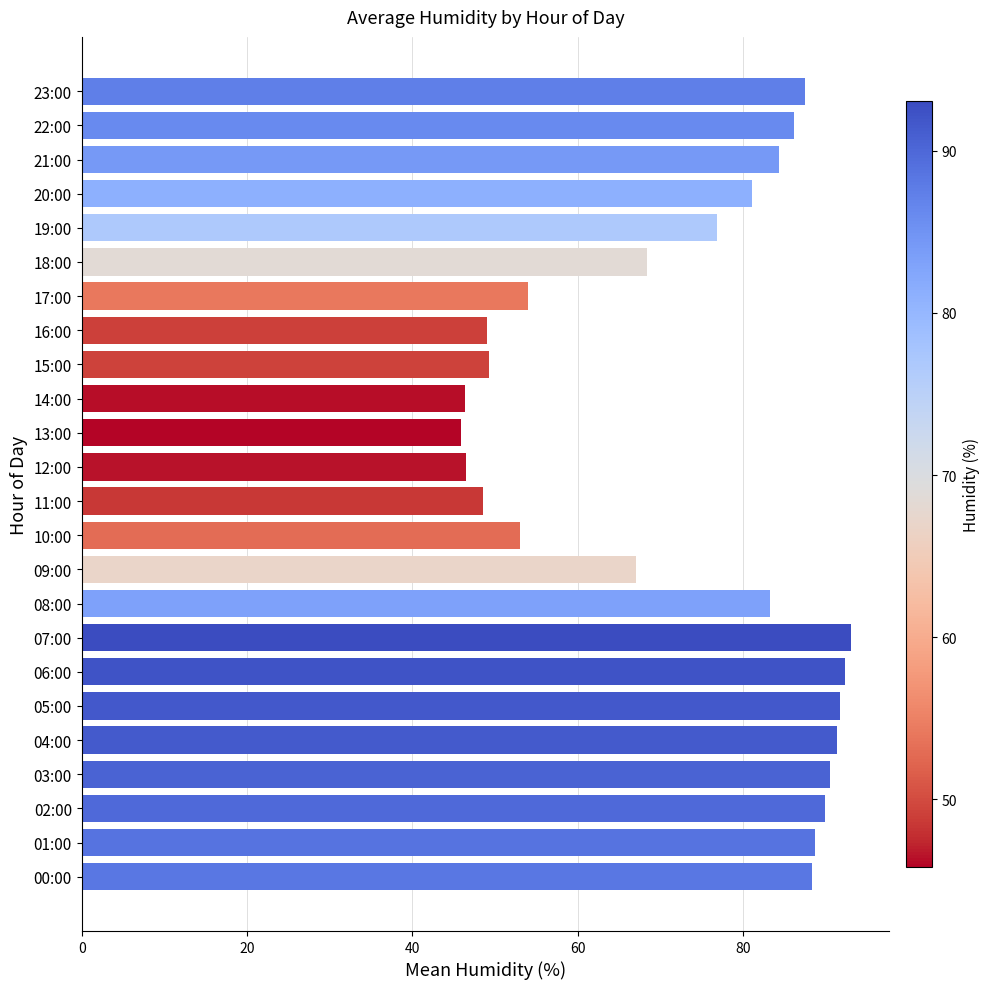

What is the minimum value shown in the chart?

45.9